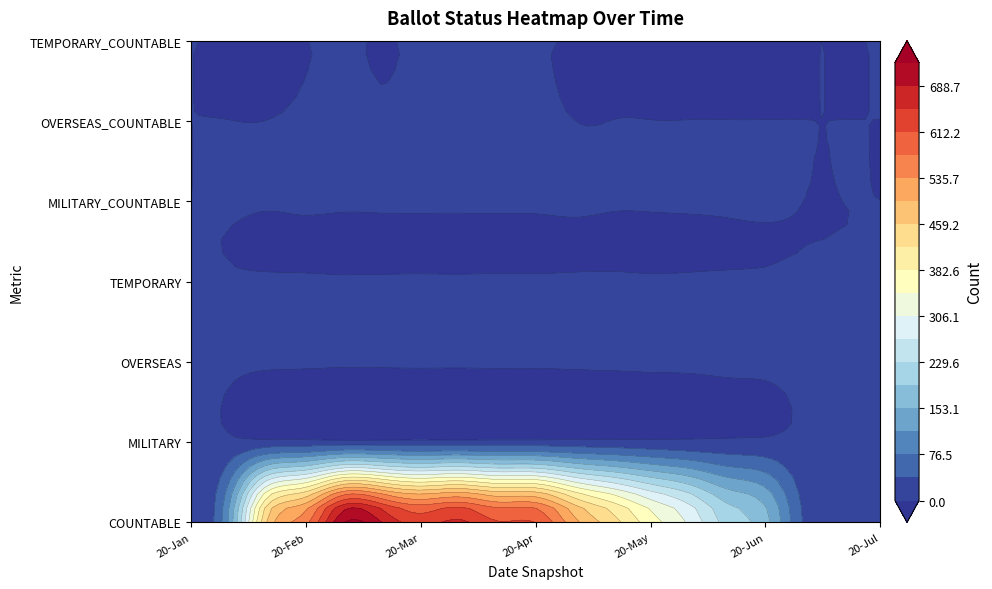

How many values in the 01-Apr series exceed 3?

3